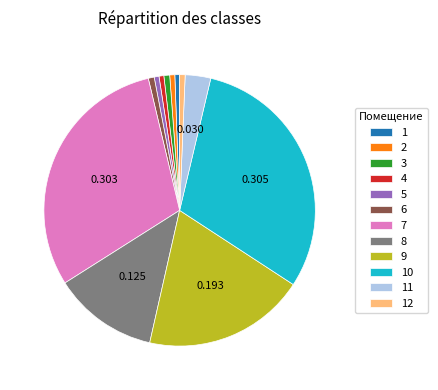

Do 6 and 10 together represent more than half of the pie?

No